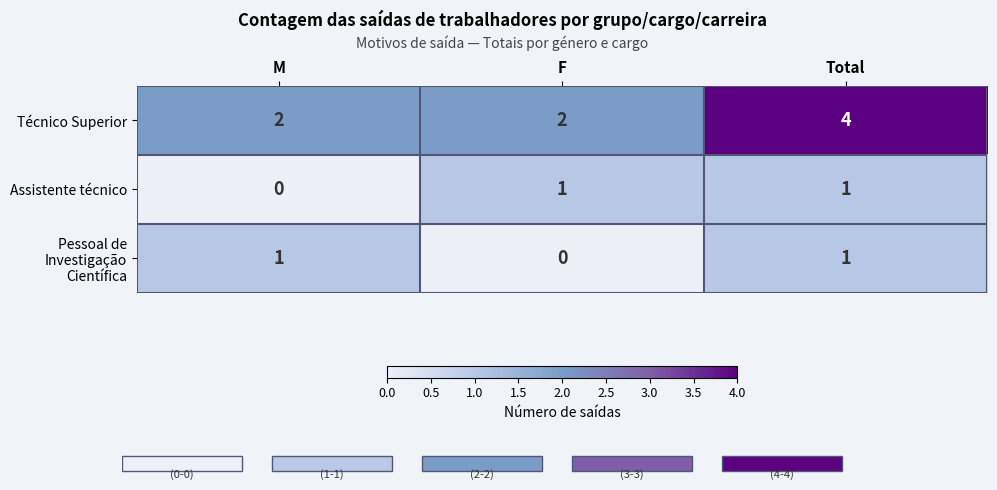

How many series are shown in this chart?

3